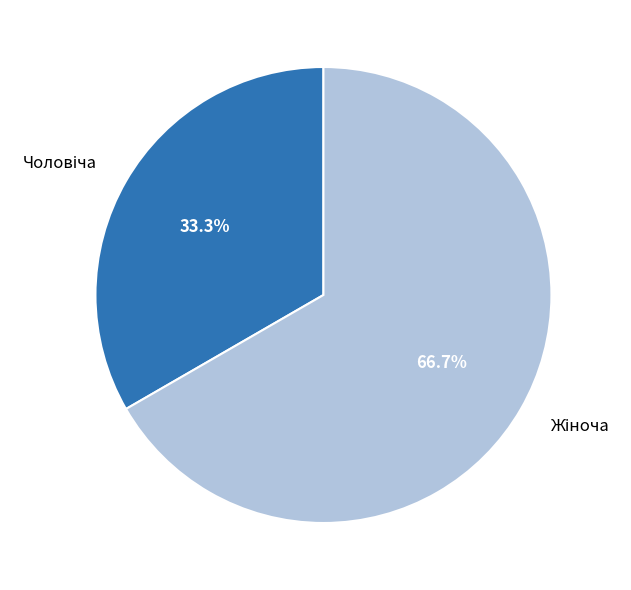

Does any single category account for the majority?

Yes